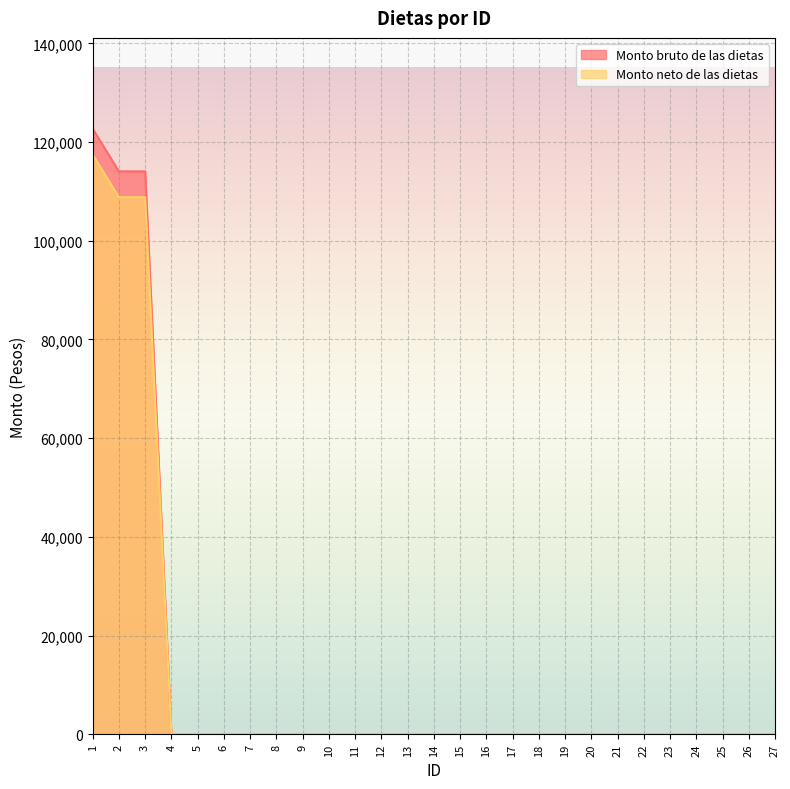

The Monto neto de las dietas series shows 161149.3 at 3. True or false?

False